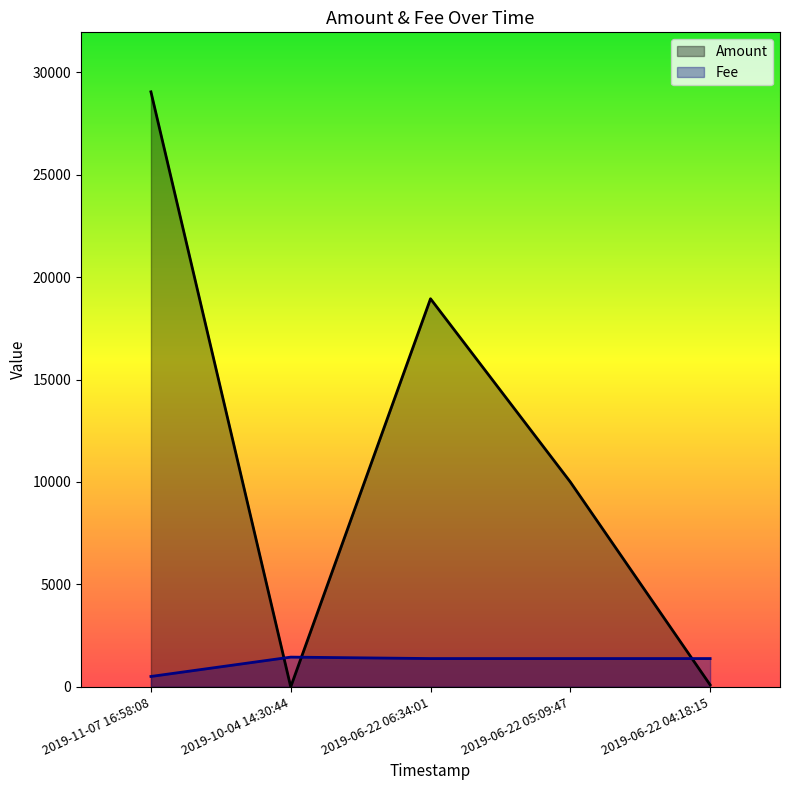

Reading left to right, list all the values displayed in this chart.

Amount: 29040.6	0.0	18942.0	10000.0	99.0
Fee: 507.7	1452.0	1381.5	1381.5	1381.5